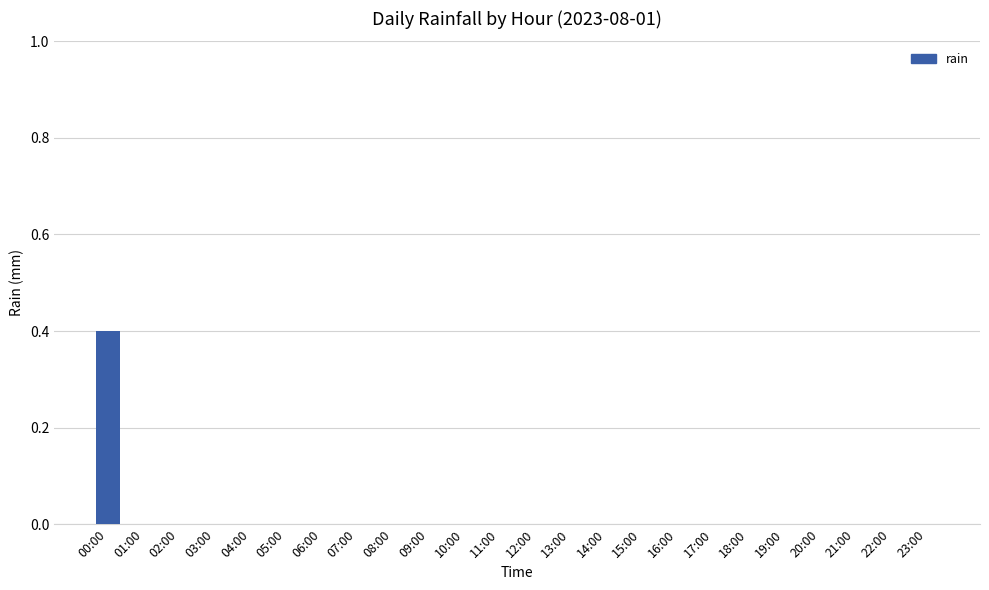

The chart shows a value of 0.0 at 04:00. True or false?

True